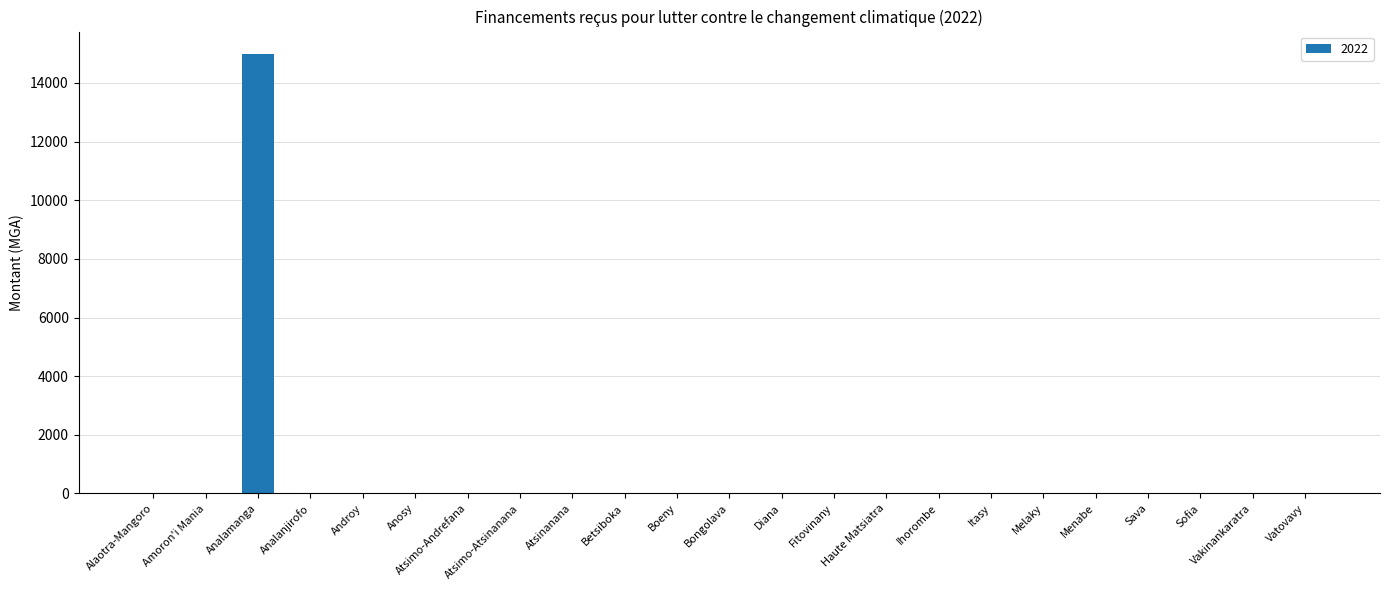

What is the maximum value shown in the chart?

15000